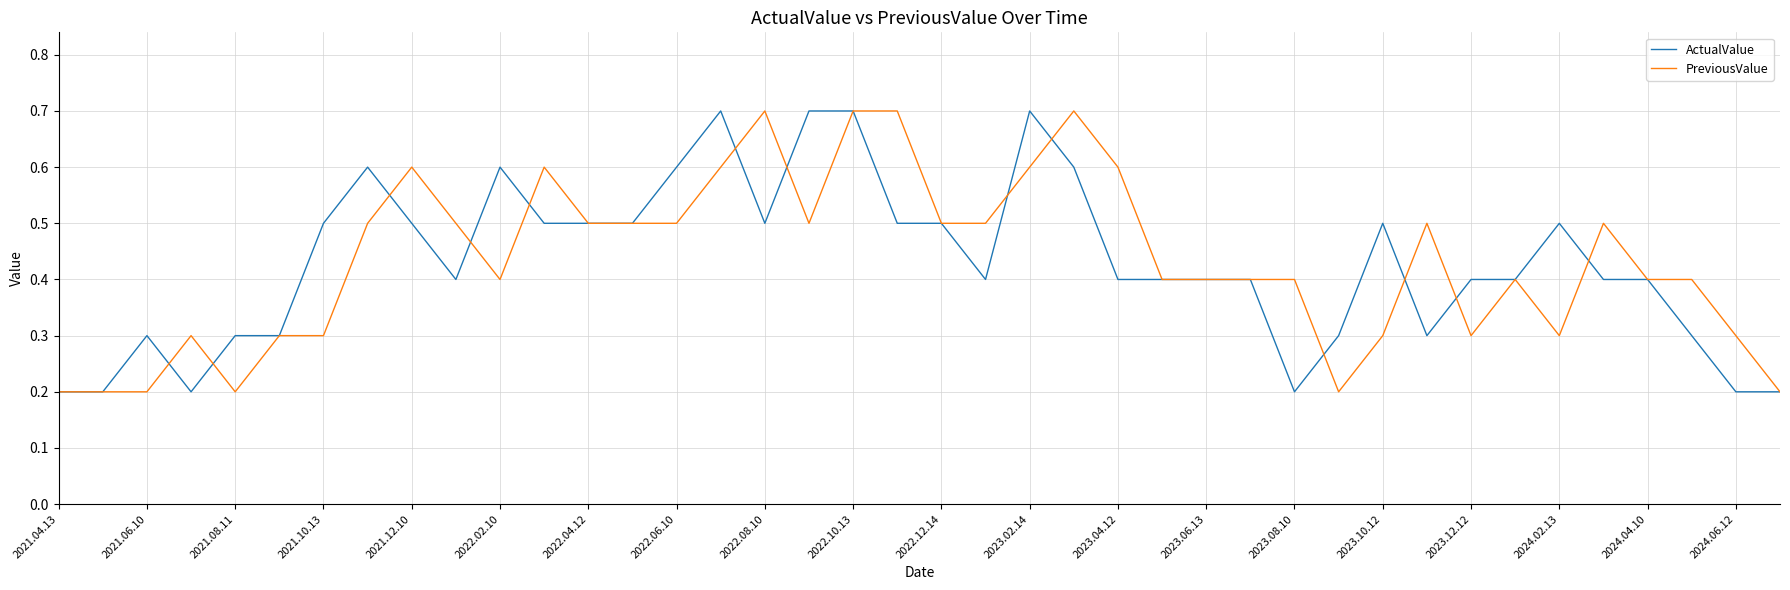

True or false: PreviousValue has more than 0 points higher than both neighbors.

True